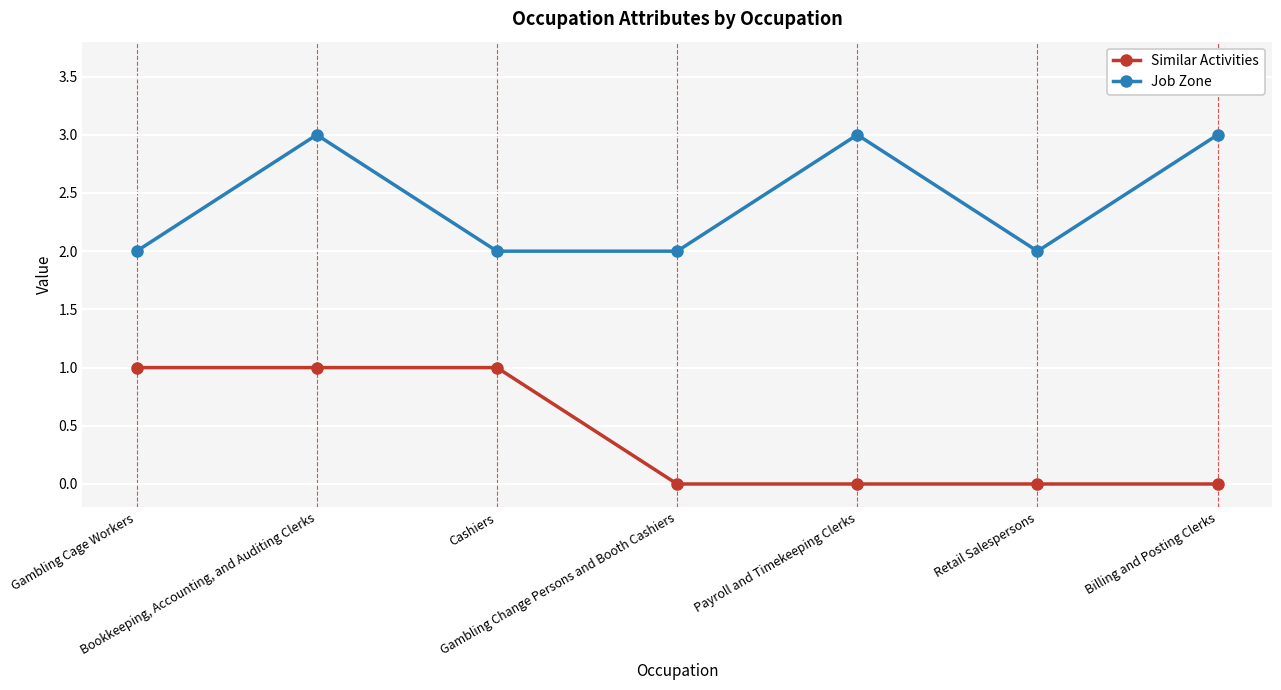

True or false: Similar Activities and Job Zone cross at least once.

False